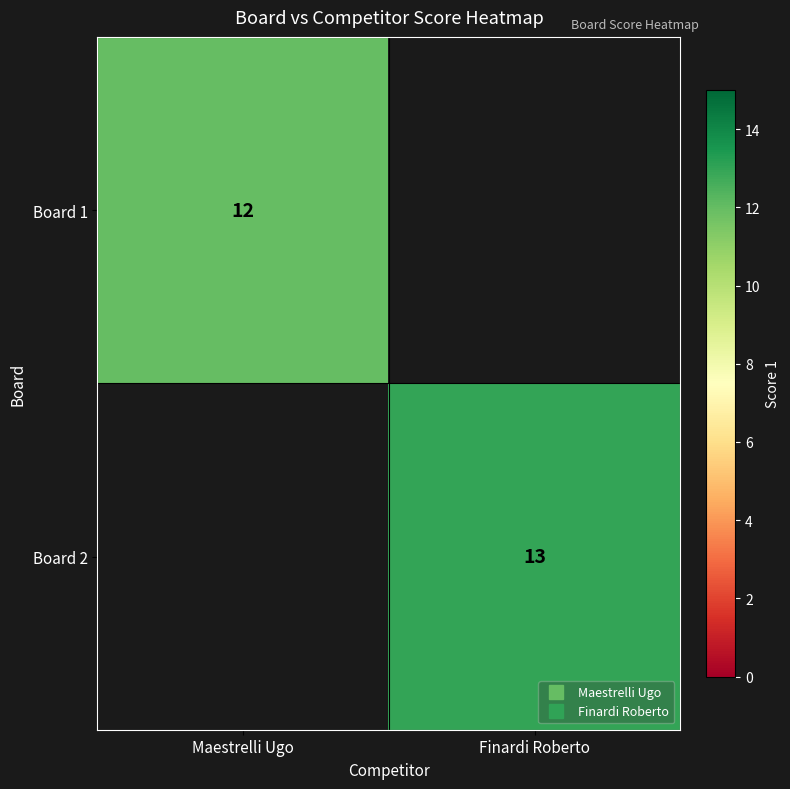

True or false: Board 1 has a value of 12.0 at Maestrelli Ugo.

True